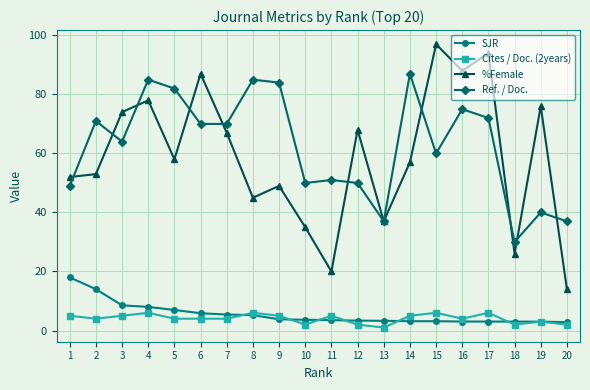

What is the lowest value of the SJR series?

2.8